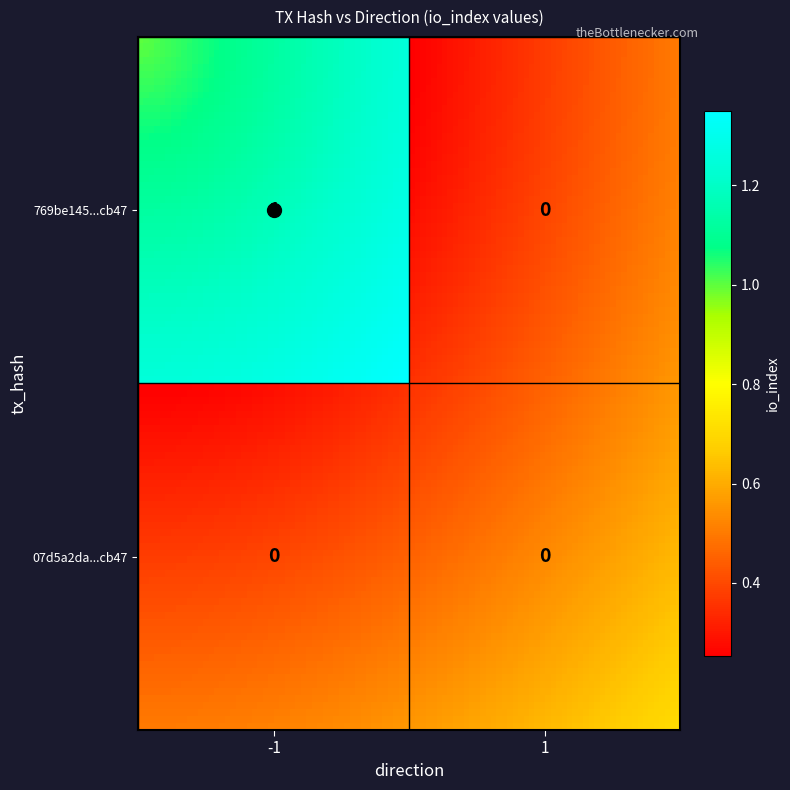

What is the sum of all 769be145695a0fda7ab649ca4c4961c2fd2cb47 values?

1